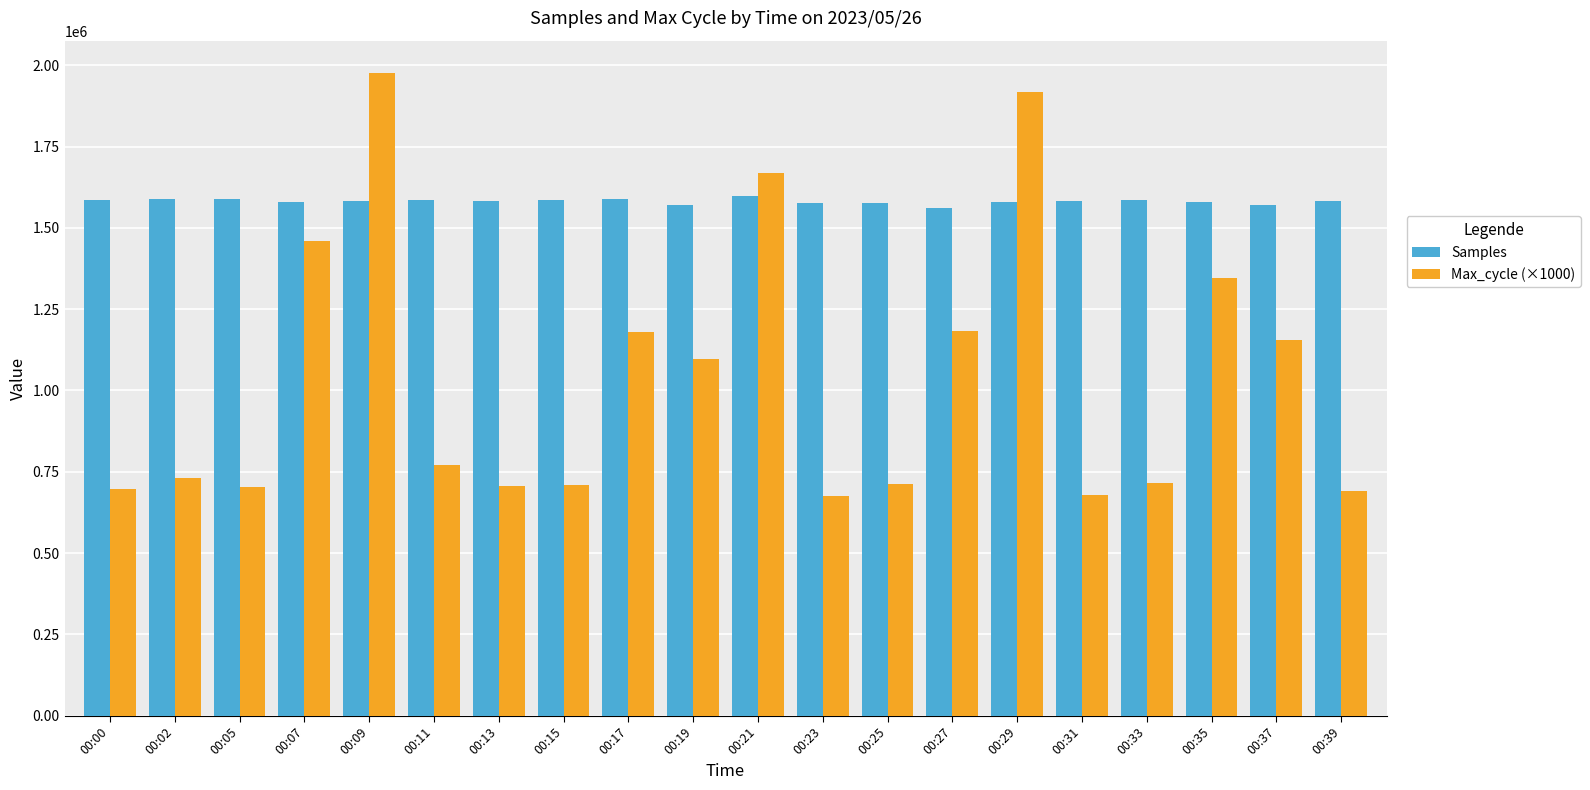

At which label does Max_cycle (×1000) first exceed 772000?

00:07